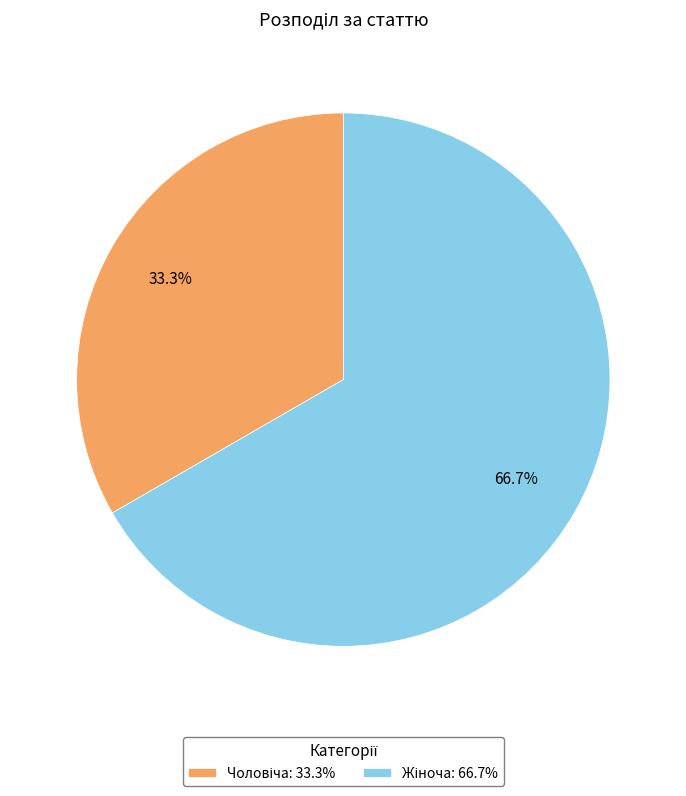

Is there a majority slice in this chart?

Yes